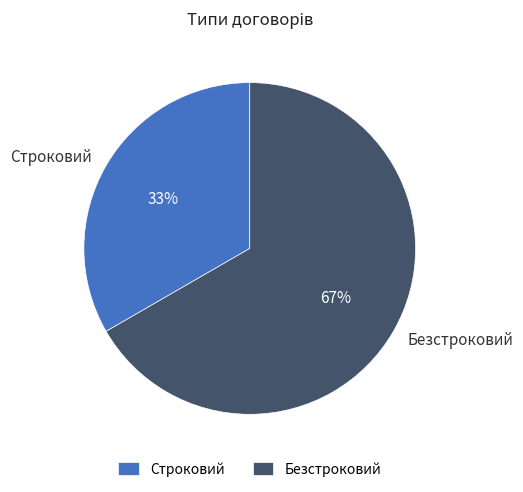

To the nearest percent, what is the combined percentage of Безстроковий and Строковий?

100%